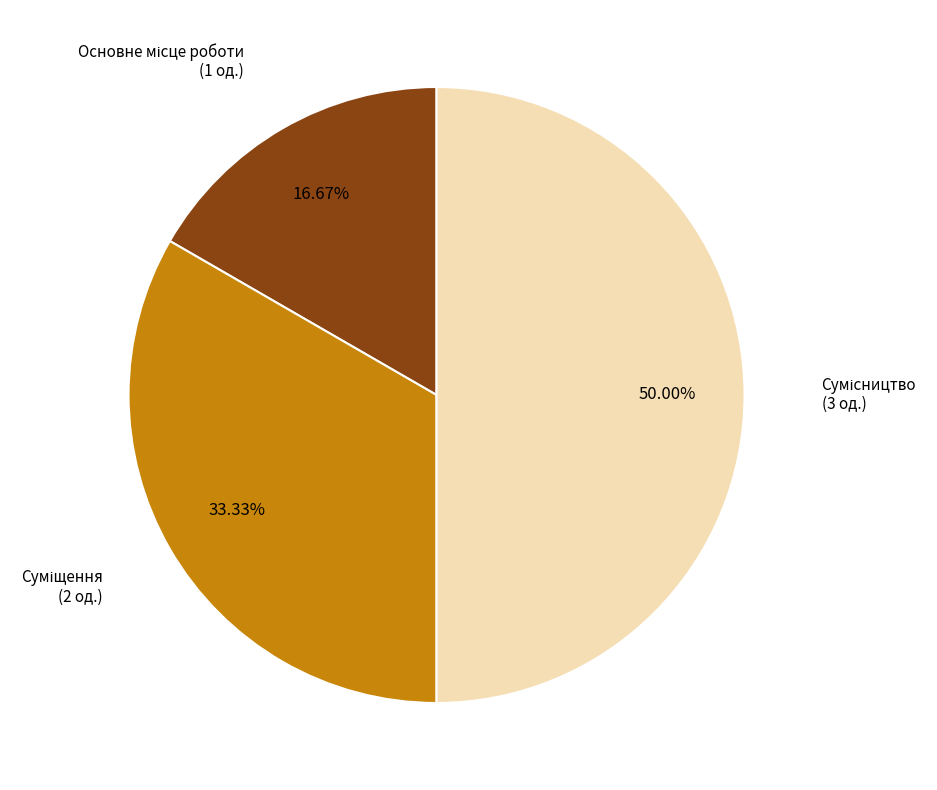

How many slices are in this pie chart?

3